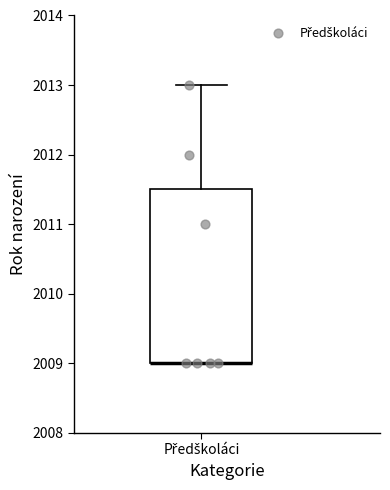

Read this box plot against the y-axis: the position of the median line, the range covered by the box, and the ends of both whiskers. The values are not printed on the chart, so give them approximately, as read against the axis.

median 2009.0 (drawn on the box's lower edge), box 2009.0 to 2011.5, whiskers 2009.0 to 2013.0